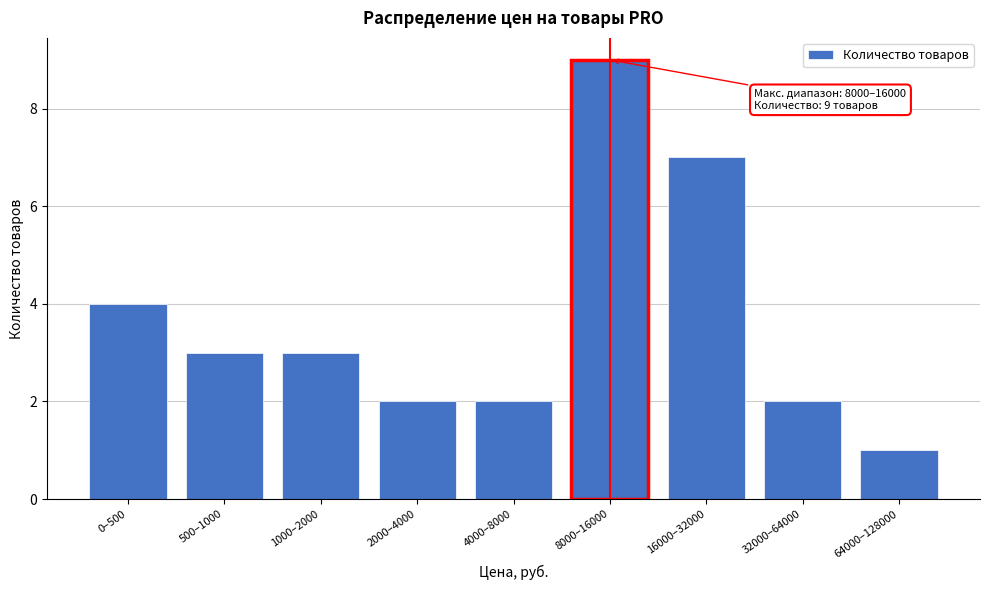

Reading left to right, extract all data points from this chart.

0–500=4	500–1000=3	1000–2000=3	2000–4000=2	4000–8000=2	8000–16000=9	16000–32000=7	32000–64000=2	64000–128000=1